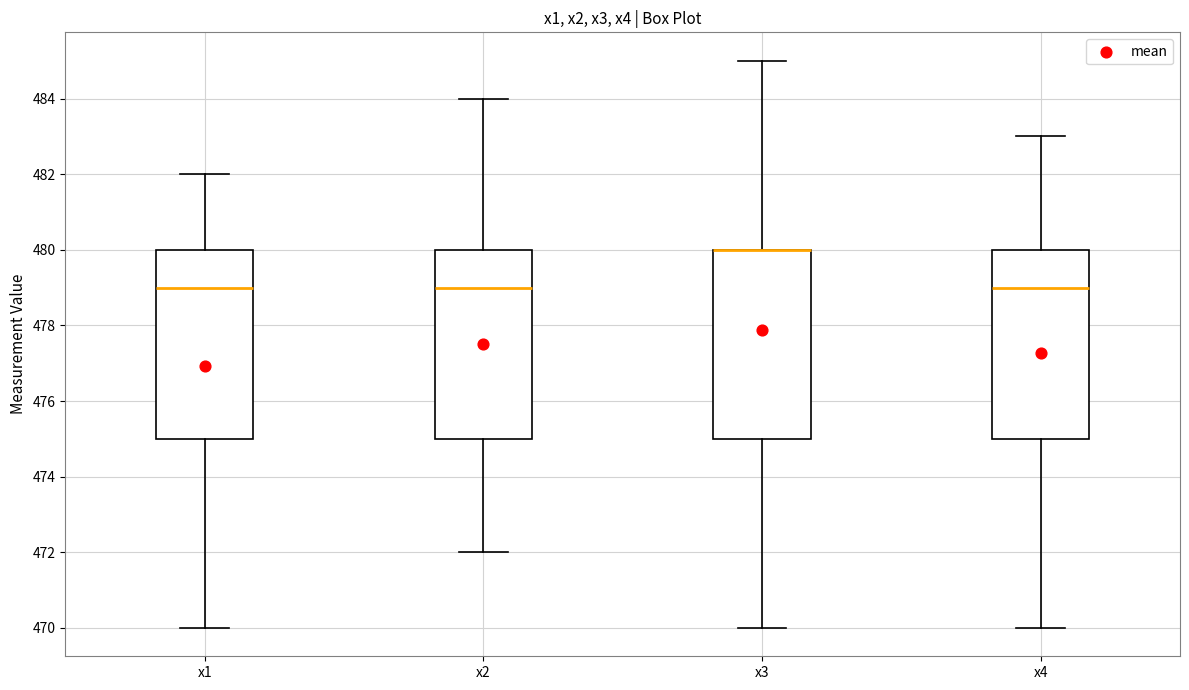

Reading left to right, transcribe this box plot: for each box, give where its median line is, the range the box spans, and where its two whiskers end, as read against the y-axis. The values are not printed on the chart, so give them approximately, as read against the axis.

x1: median 479, box 475 to 480, whiskers 470 to 482
x2: median 479, box 475 to 480, whiskers 472 to 484
x3: median 480 (drawn on the box's upper edge), box 475 to 480, whiskers 470 to 485
x4: median 479, box 475 to 480, whiskers 470 to 483